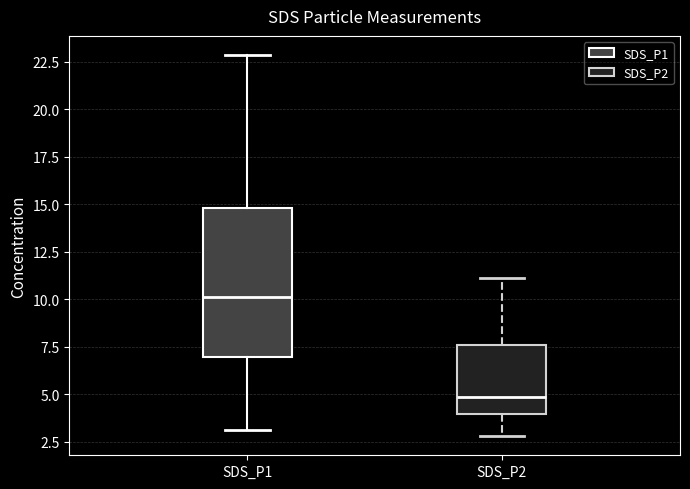

Which box is the tallest, from its lower edge to its upper edge?

SDS_P1